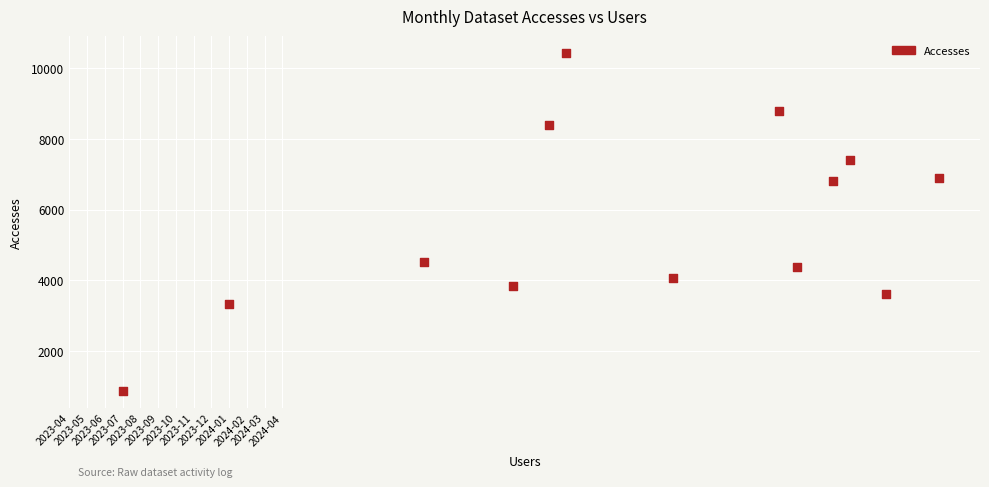

What is the range of X values (max minus min)?

46